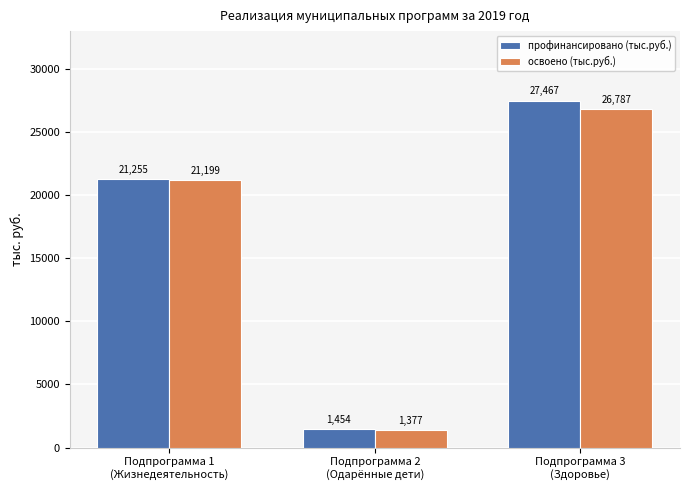

Where does the профинансировано (тыс.руб.) series first go above 21254?

Подпрограмма 1
(Жизнедеятельность)